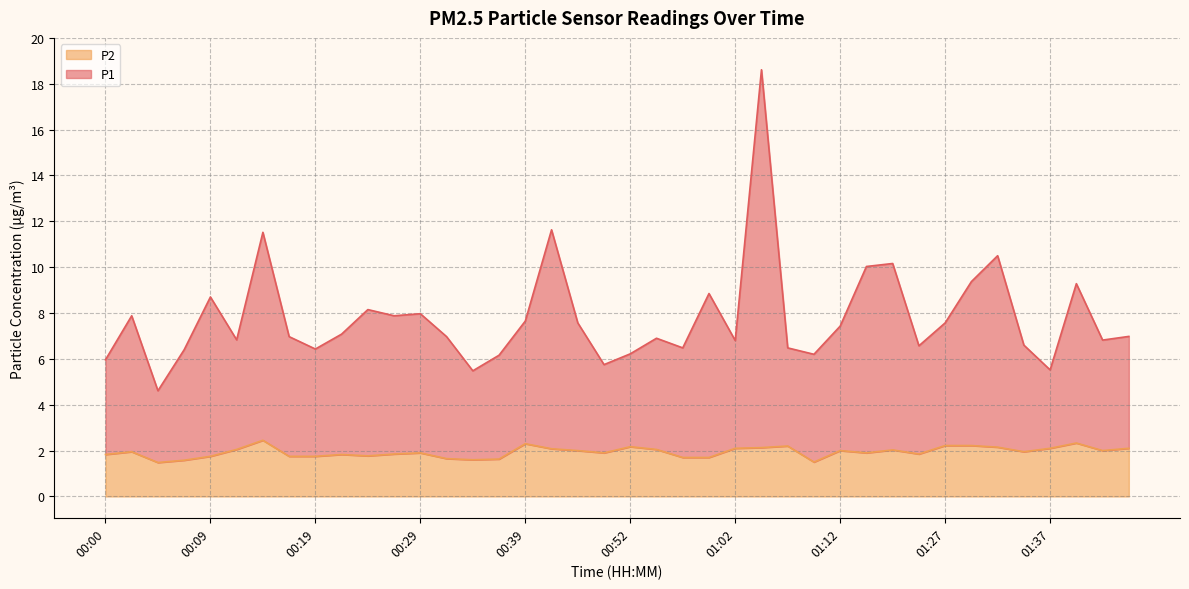

How many lines are shown in the chart?

2